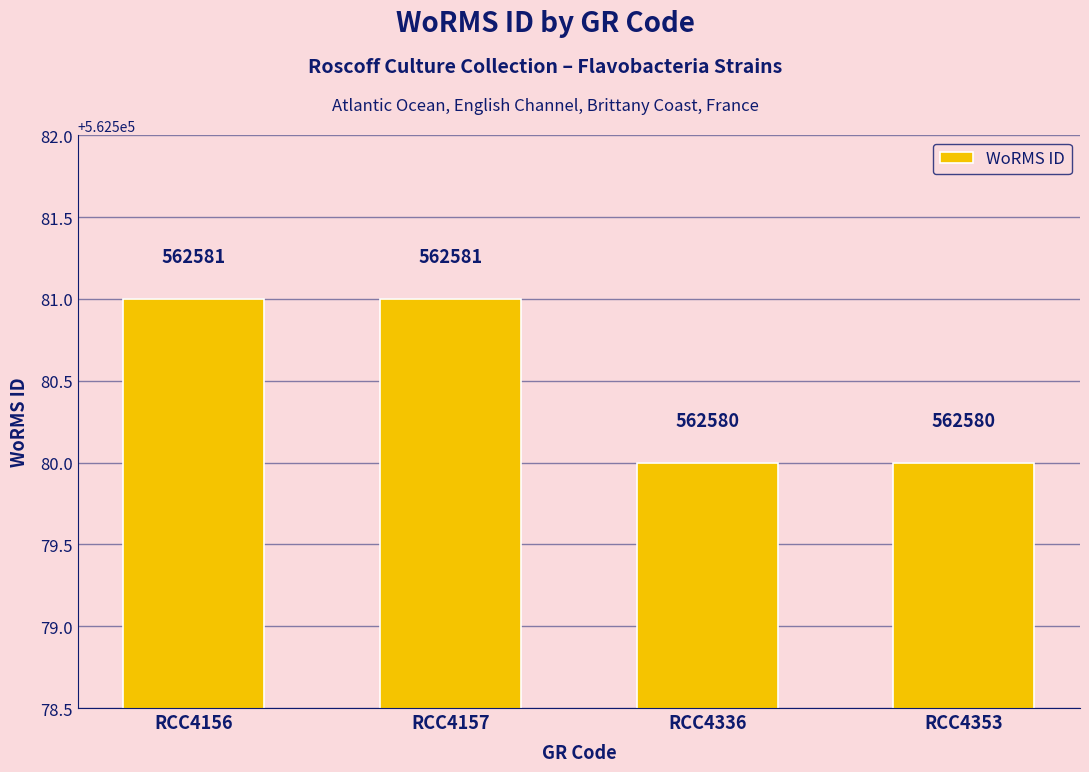

How many bars are there in total?

4